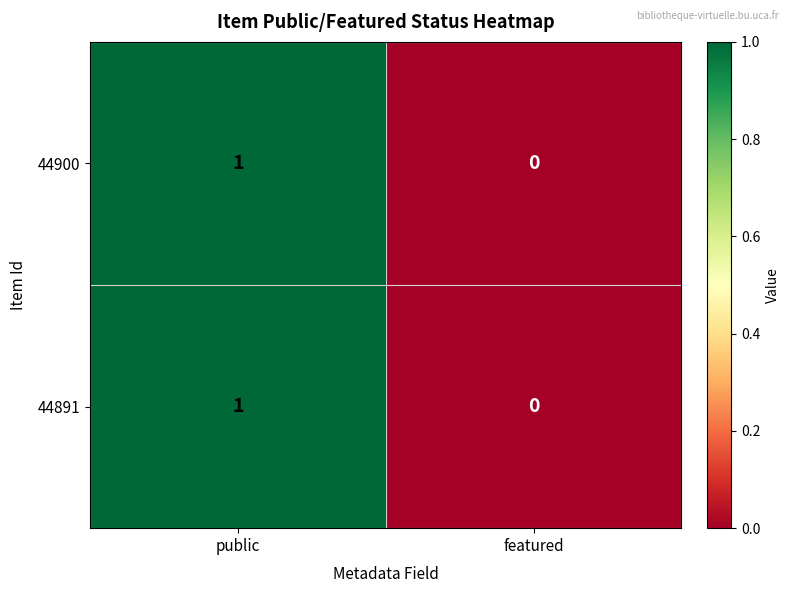

Which category has the highest value in the 44900 series?

public